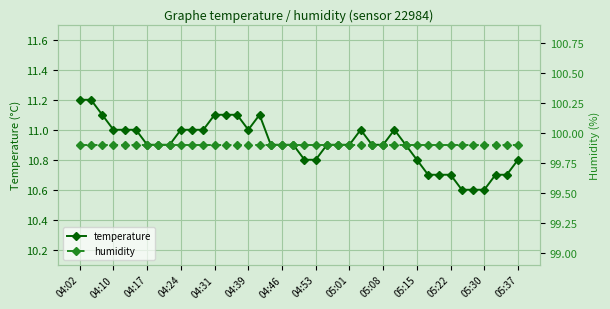

True or false: humidity has a value of 99.9 at 05:08.

True